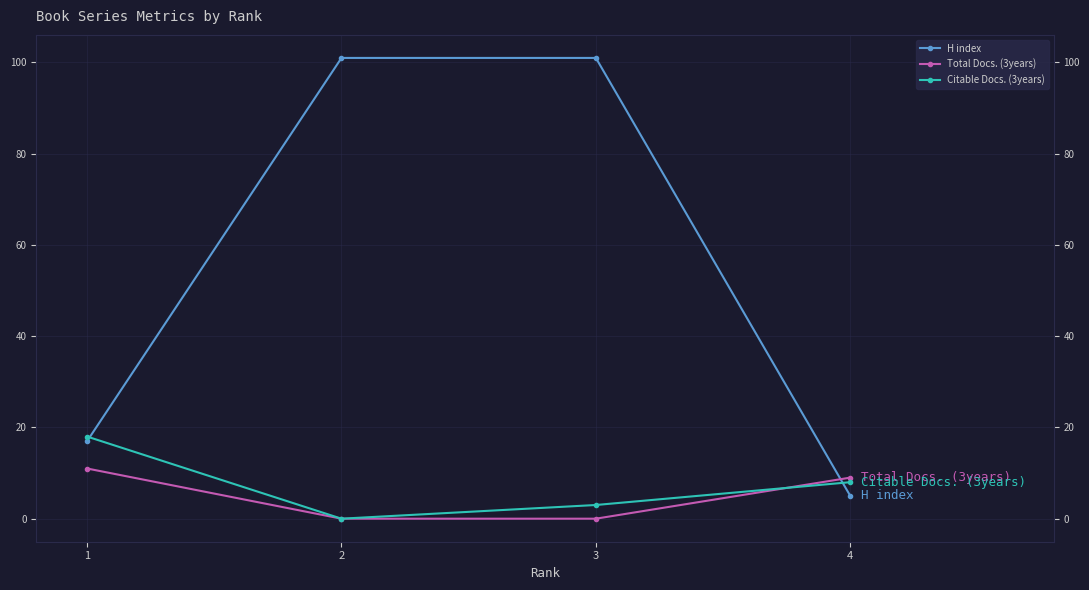

How many intersections are there between H index and Total Docs. (3years)?

1